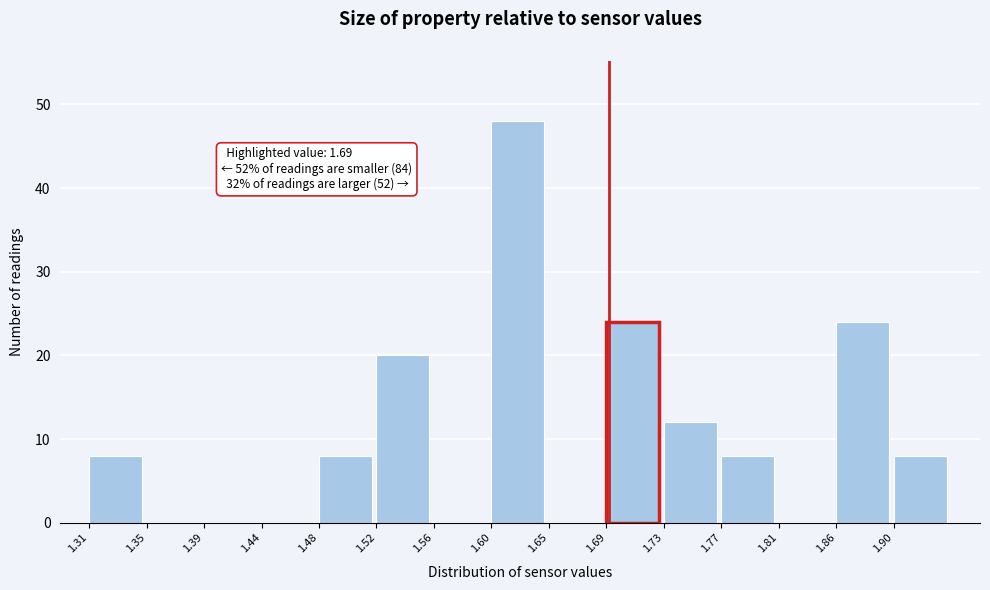

Which range on the x-axis has the tallest bar?

1.604 to 1.646